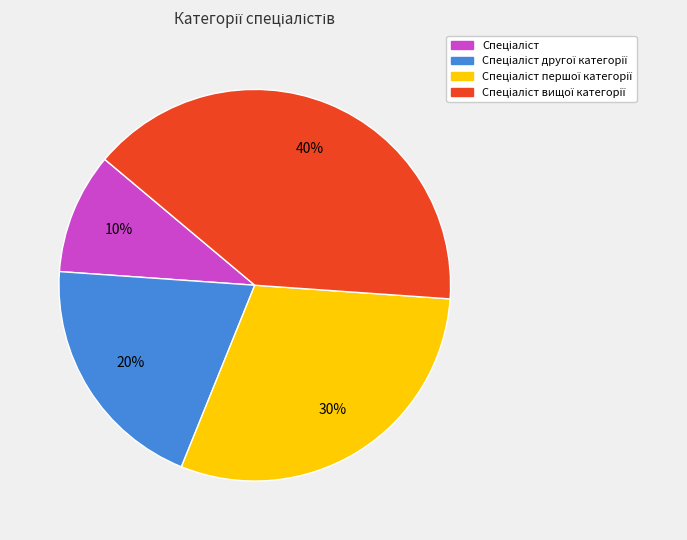

To the nearest percent, what is the average slice percentage?

25%